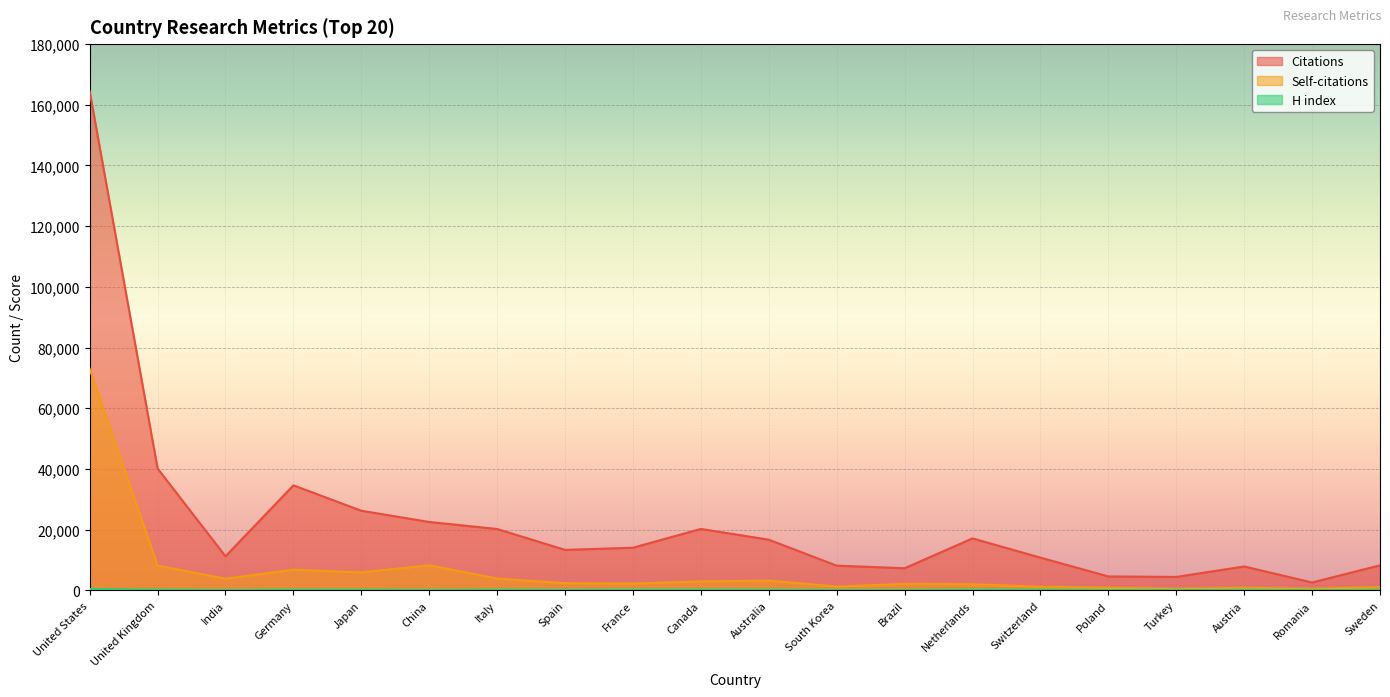

Where does the H index series first go above 181?

United States